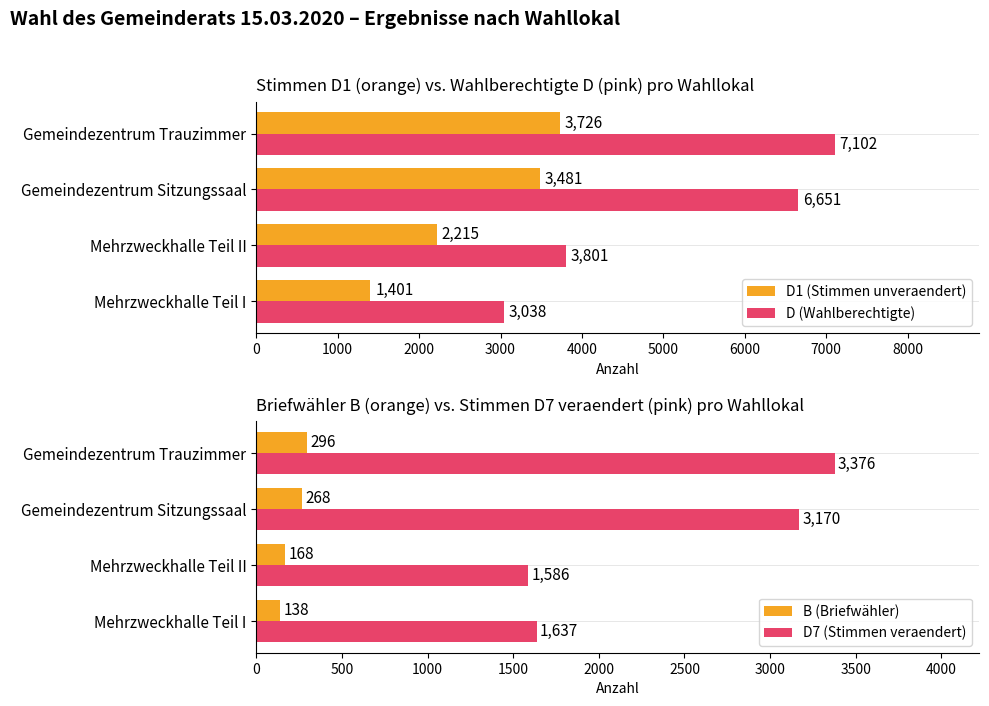

Count the number of data series in this chart.

4